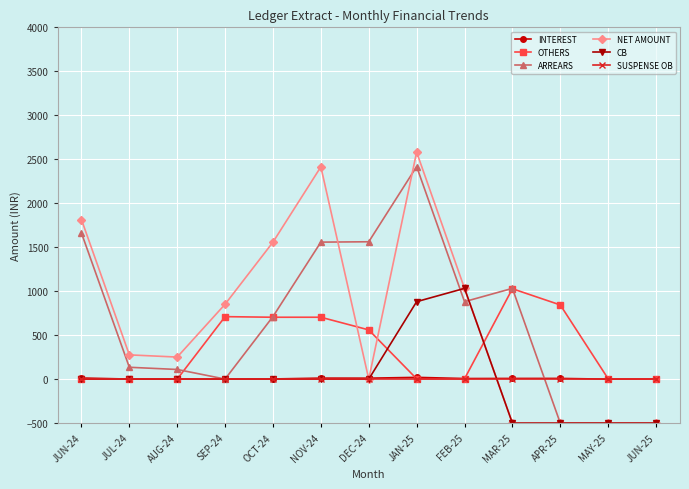

At how many categories does at least one series exceed 728?

9